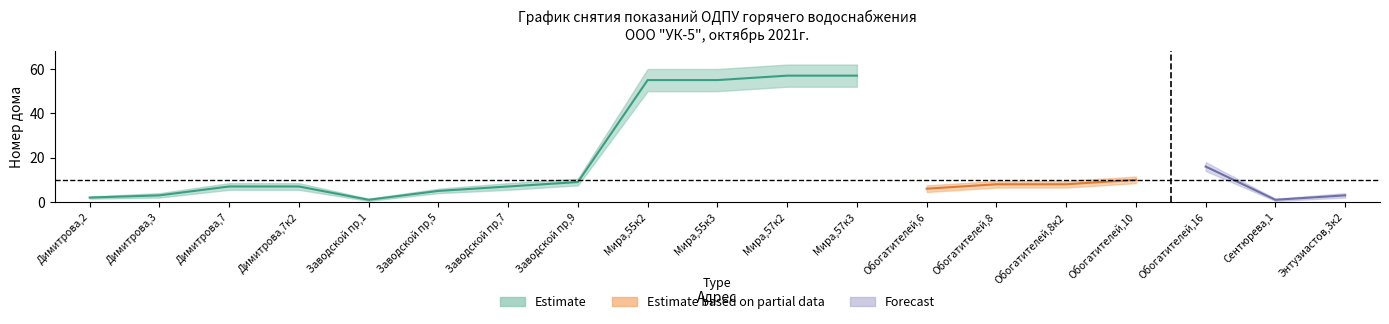

True or false: upper_band and lower_band cross at least once.

False